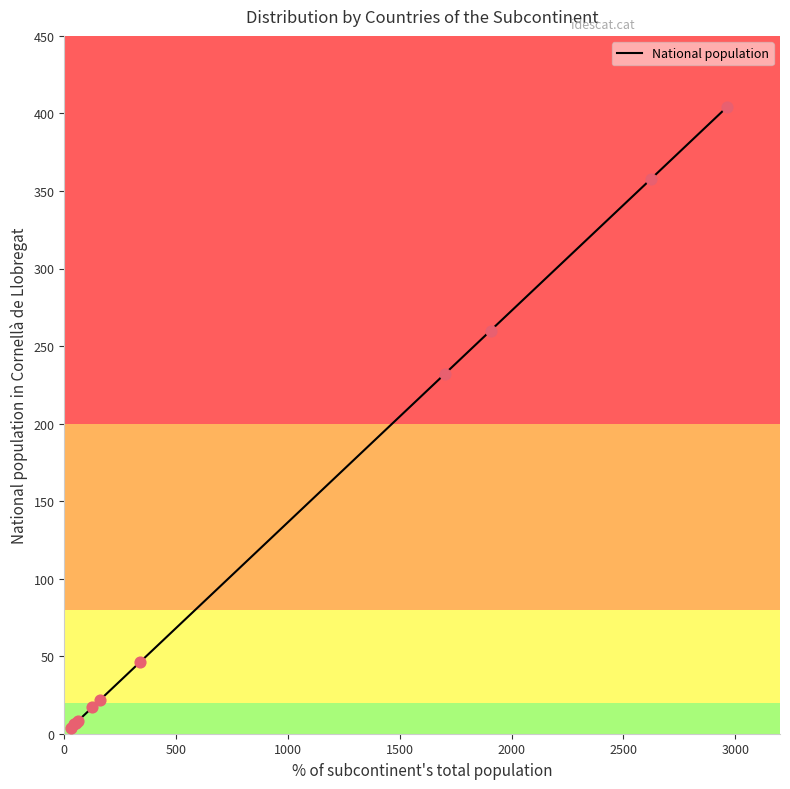

What is the difference between the maximum and minimum values?

400